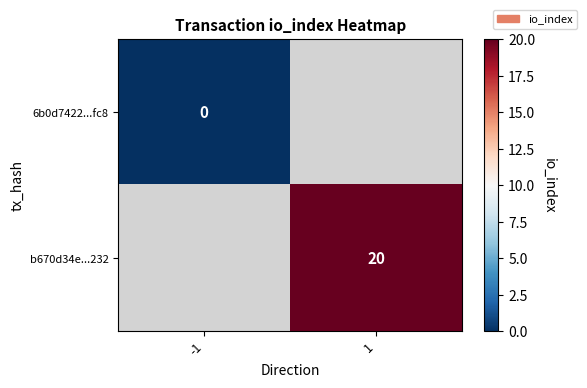

What is the greatest value displayed?

20.0